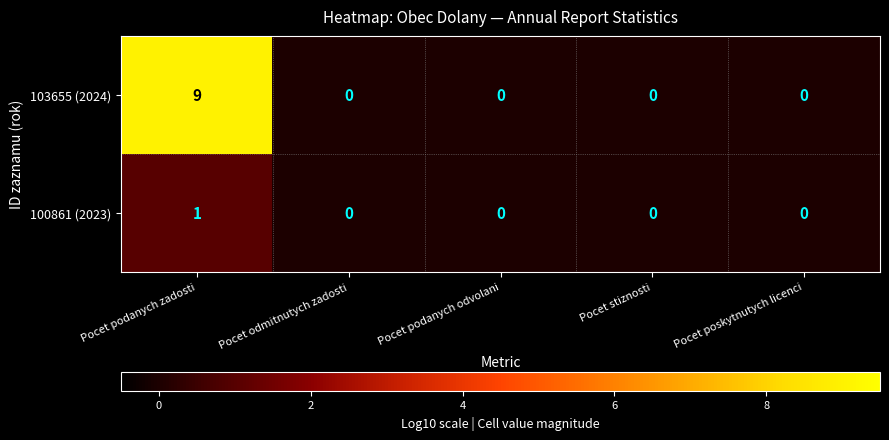

How many data points does each series have?

5